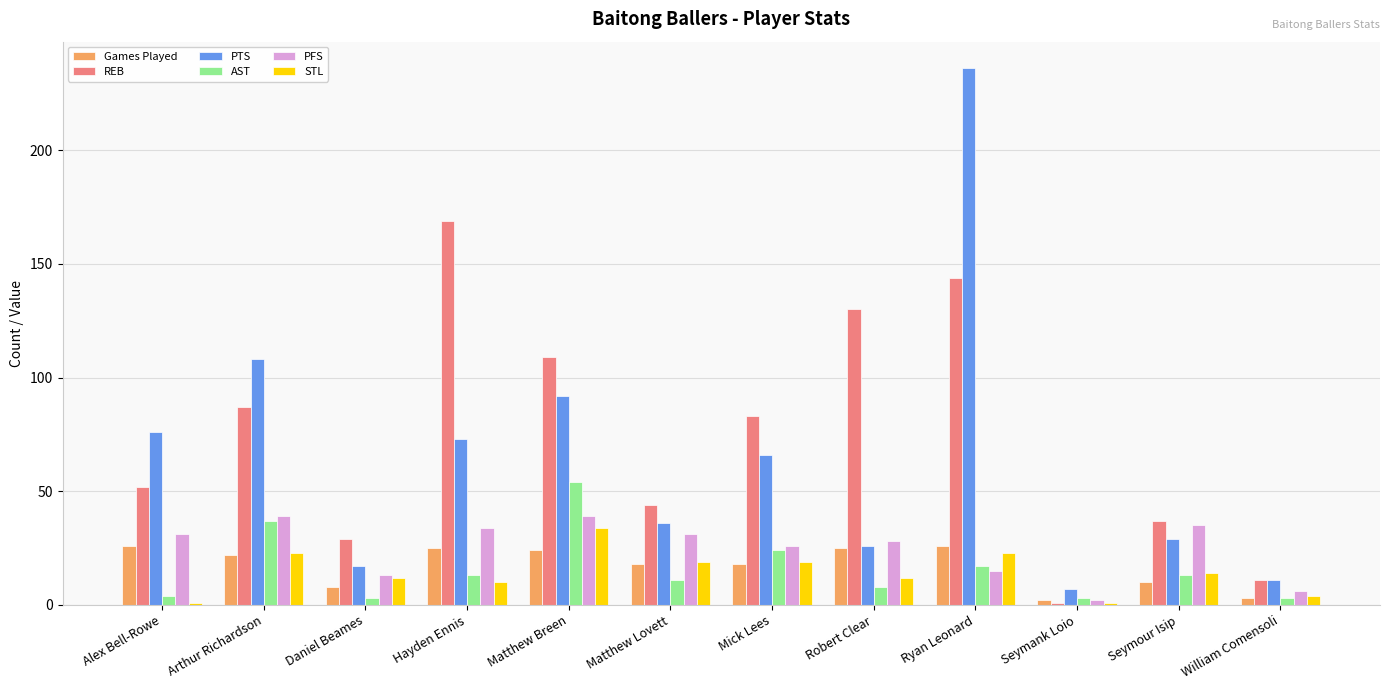

Reading left to right, list all the values displayed in this chart.

Games Played: Alex Bell-Rowe=26	Arthur Richardson=22	Daniel Beames=8	Hayden Ennis=25	Matthew Breen=24	Matthew Lovett=18	Mick Lees=18	Robert Clear=25	Ryan Leonard=26	Seymank Loio=2	Seymour Isip=10	William Comensoli=3
REB: Alex Bell-Rowe=52	Arthur Richardson=87	Daniel Beames=29	Hayden Ennis=169	Matthew Breen=109	Matthew Lovett=44	Mick Lees=83	Robert Clear=130	Ryan Leonard=144	Seymank Loio=1	Seymour Isip=37	William Comensoli=11
PTS: Alex Bell-Rowe=76	Arthur Richardson=108	Daniel Beames=17	Hayden Ennis=73	Matthew Breen=92	Matthew Lovett=36	Mick Lees=66	Robert Clear=26	Ryan Leonard=236	Seymank Loio=7	Seymour Isip=29	William Comensoli=11
AST: Alex Bell-Rowe=4	Arthur Richardson=37	Daniel Beames=3	Hayden Ennis=13	Matthew Breen=54	Matthew Lovett=11	Mick Lees=24	Robert Clear=8	Ryan Leonard=17	Seymank Loio=3	Seymour Isip=13	William Comensoli=3
PFS: Alex Bell-Rowe=31	Arthur Richardson=39	Daniel Beames=13	Hayden Ennis=34	Matthew Breen=39	Matthew Lovett=31	Mick Lees=26	Robert Clear=28	Ryan Leonard=15	Seymank Loio=2	Seymour Isip=35	William Comensoli=6
STL: Alex Bell-Rowe=1	Arthur Richardson=23	Daniel Beames=12	Hayden Ennis=10	Matthew Breen=34	Matthew Lovett=19	Mick Lees=19	Robert Clear=12	Ryan Leonard=23	Seymank Loio=1	Seymour Isip=14	William Comensoli=4